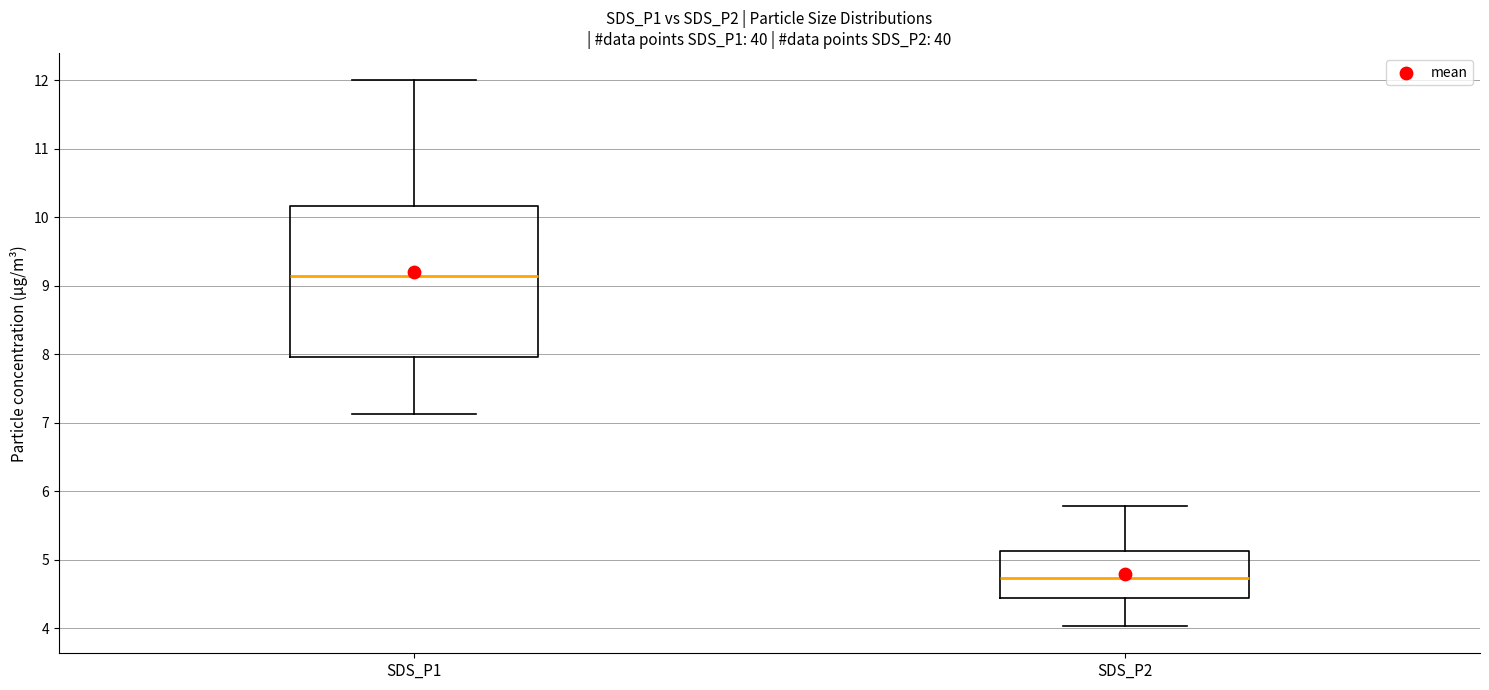

Where is the upper edge of the box for SDS_P2 on the y-axis? The values are not printed on the chart, so give them approximately, as read against the axis.

5.1